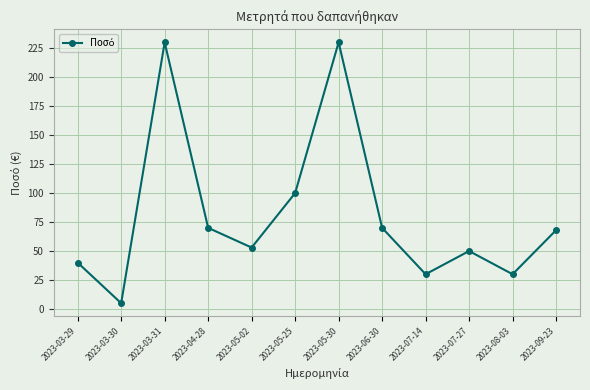

Is this an area chart (filled region under the line)?

No